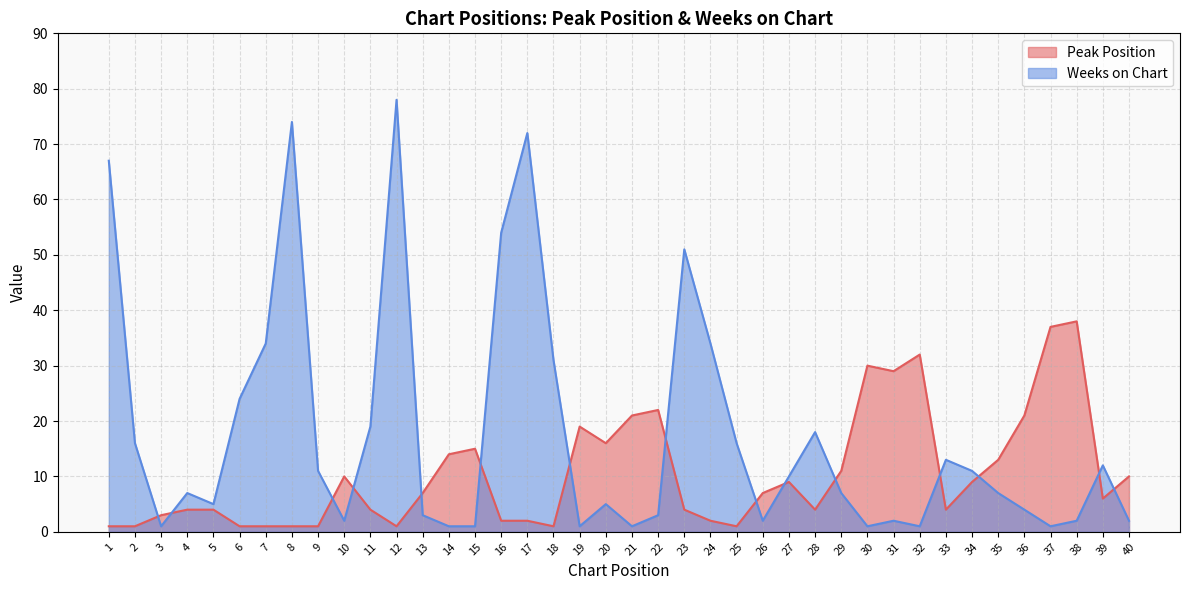

Which series changed the most between 26 and 39?

Weeks on Chart